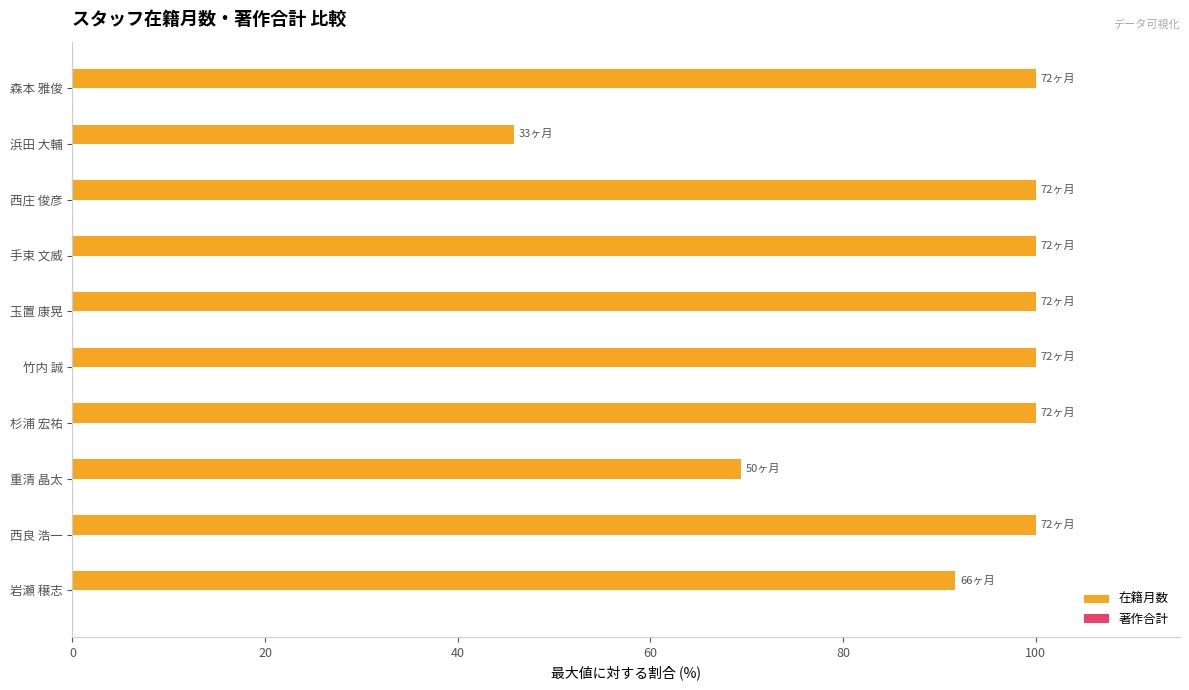

The chart shows a value of 162.1 at 竹内 誠. True or false?

False